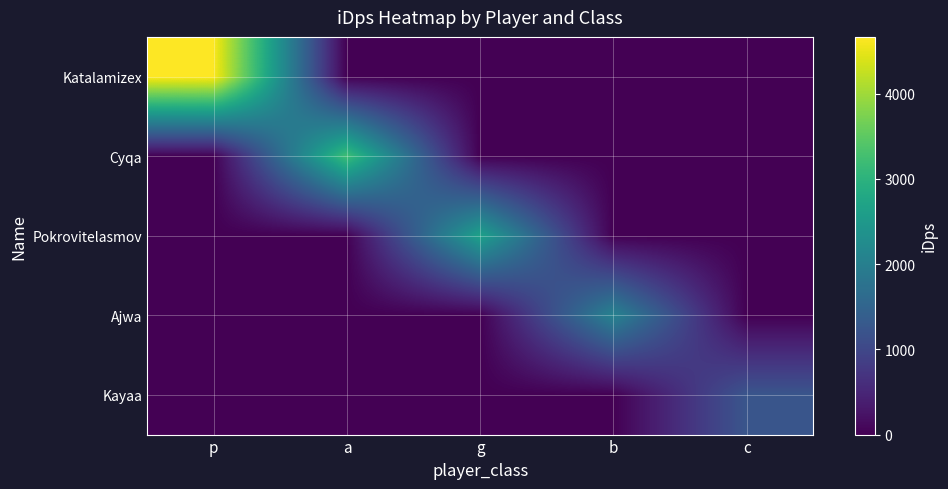

Which category has the highest value across all series?

p